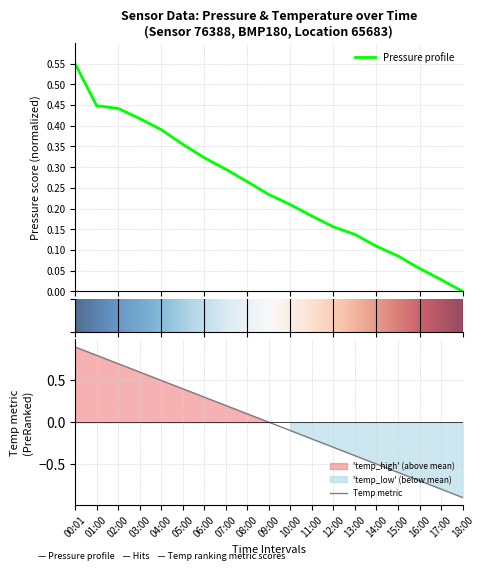

What position from the left is 18:00?

19